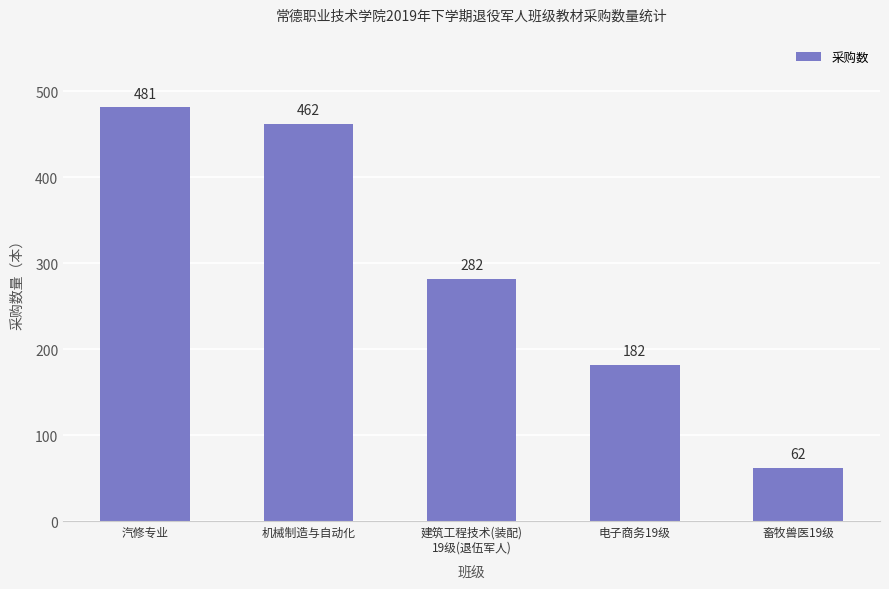

Is it true that the value at 电子商务19级 is 182?

True